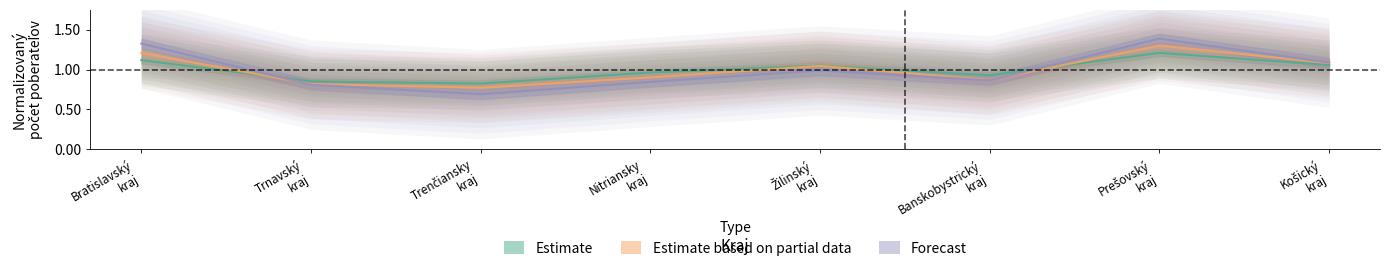

Does the chart have visible grid lines?

No